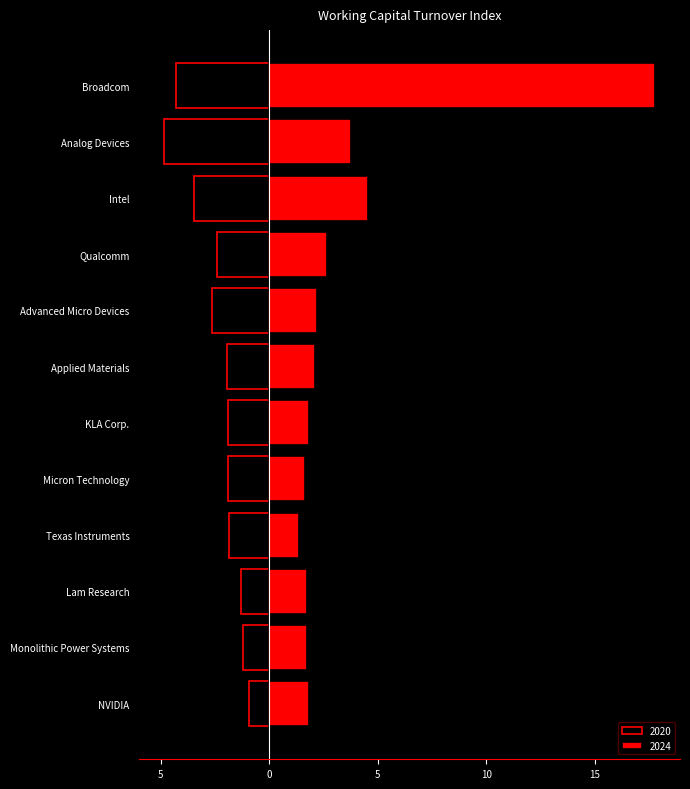

List the series in order of their peak value, highest first.

2024, 2020